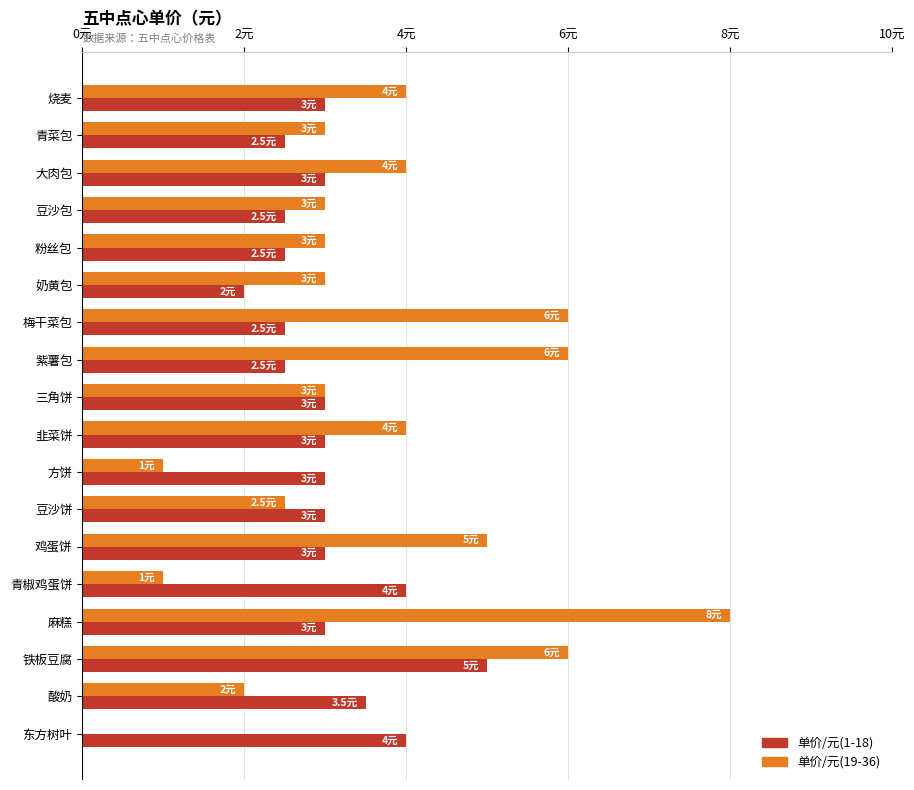

Which series has the widest spread of values?

单价/元(19-36)